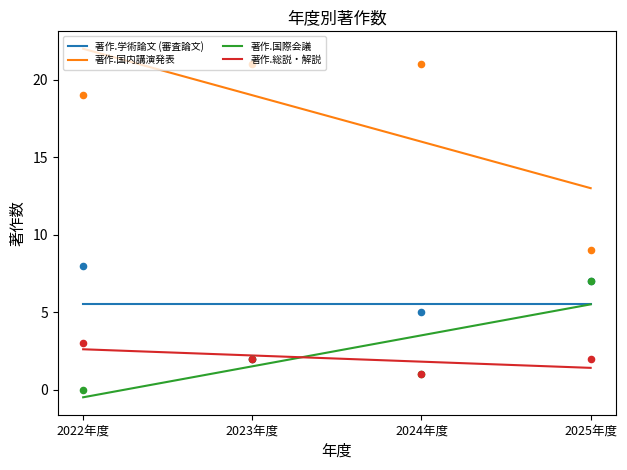

Which series has the largest total across all categories?

著作.国内講演発表